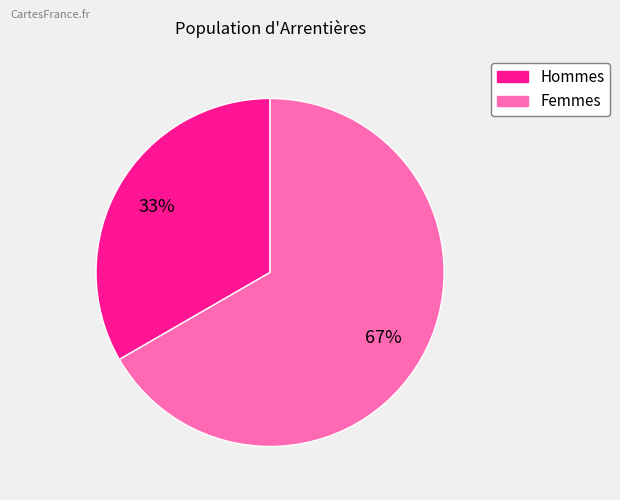

To the nearest percent, what is the average slice percentage?

50%